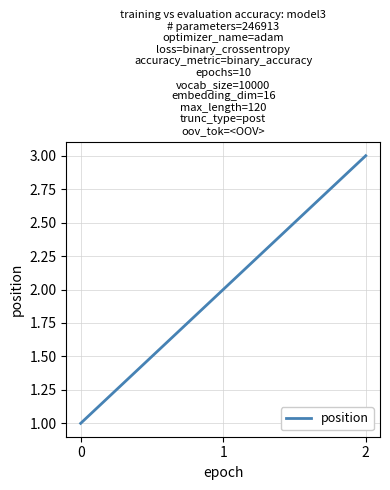

What is the smallest value displayed?

1